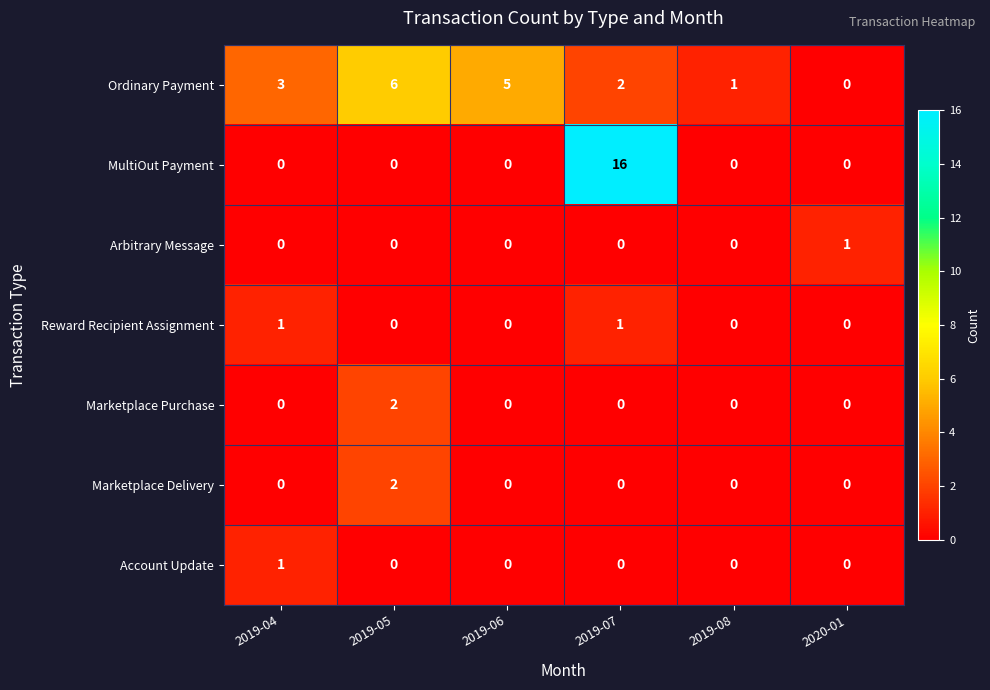

How many categories are shown in the chart?

6